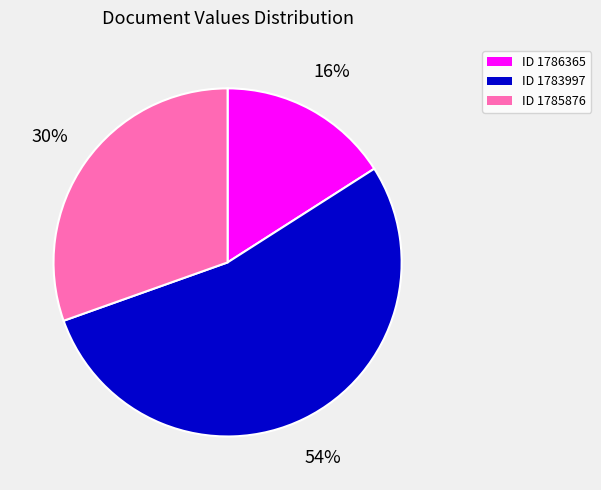

To the nearest percent, what is the difference between the largest and smallest slice percentages?

38%